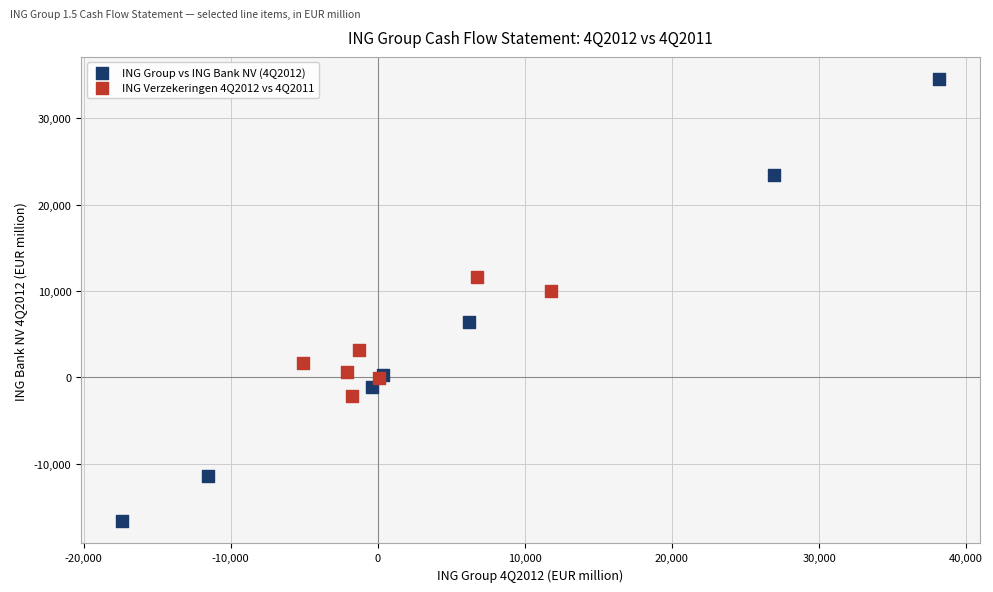

Which series has the widest spread of Y values?

ING Group vs ING Bank NV (4Q2012)